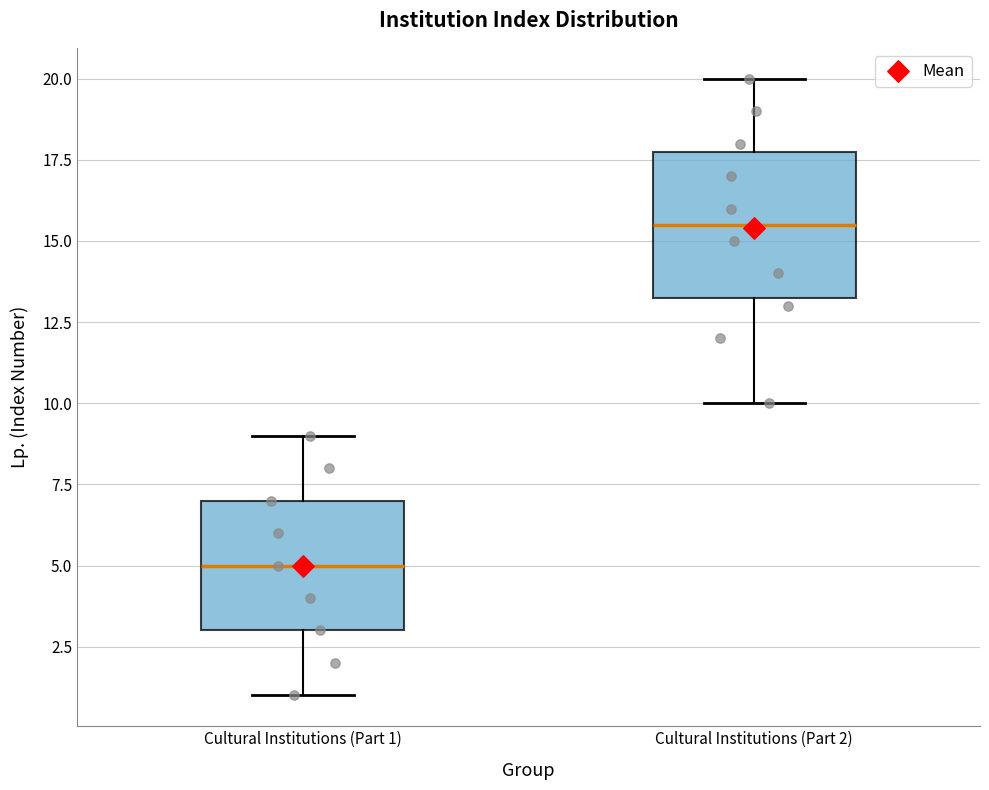

Reading left to right, read every box against the y-axis: the position of its median line, the range the box covers, and the ends of its whiskers. The values are not printed on the chart, so give them approximately, as read against the axis.

Cultural Institutions (Part 1): median 5.0, box 3.0 to 7.0, whiskers 1.0 to 9.0
Cultural Institutions (Part 2): median 15.5, box 13.5 to 18.0, whiskers 10.0 to 20.0